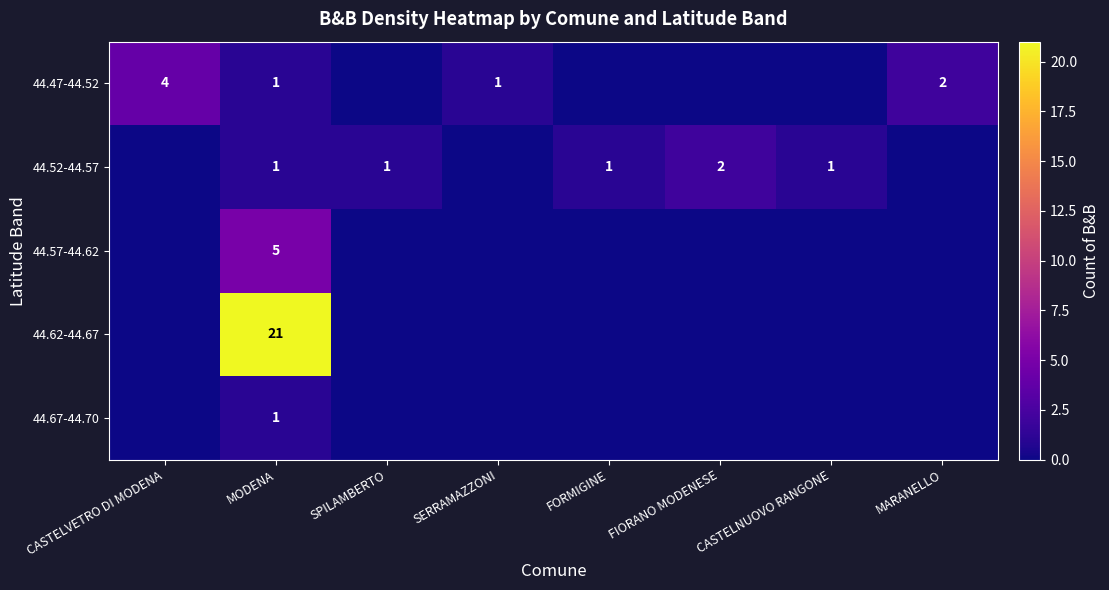

Is it true that 44.52-44.57 equals 2 at FIORANO MODENESE?

True